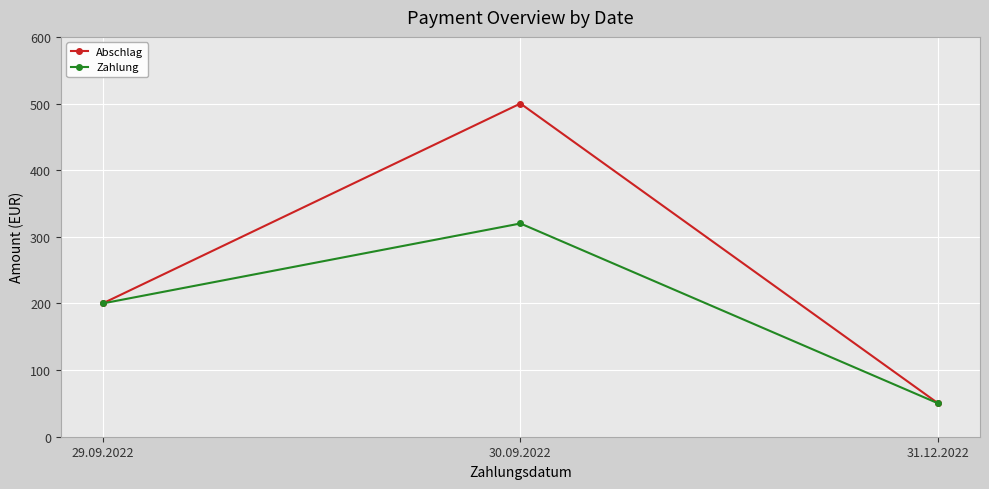

How many values in the Abschlag series are below 200?

1